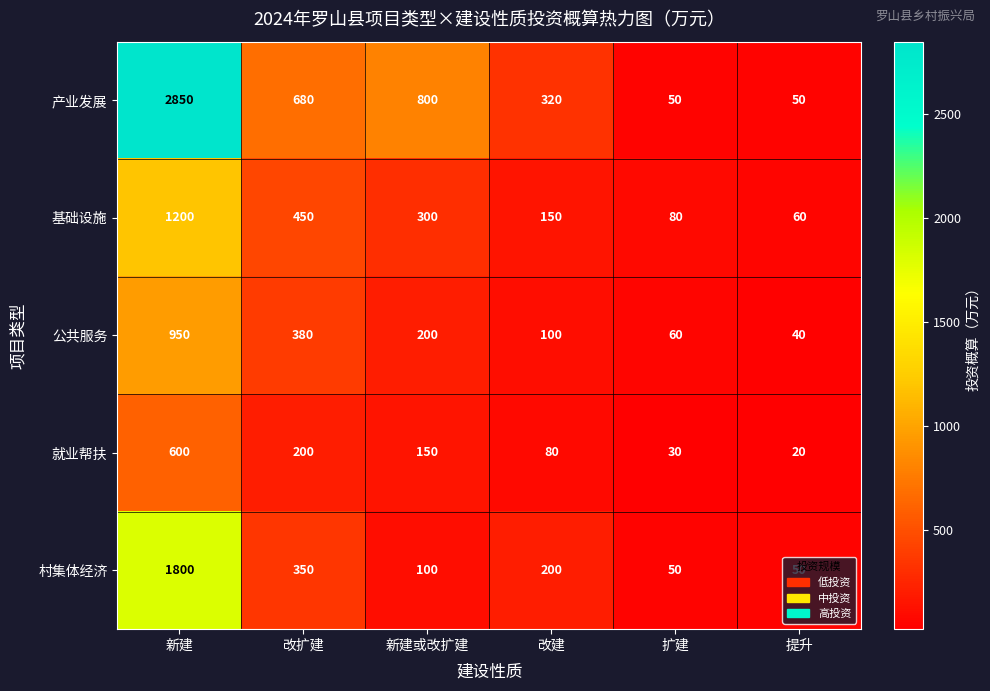

Read the 村集体经济 value at 扩建.

50